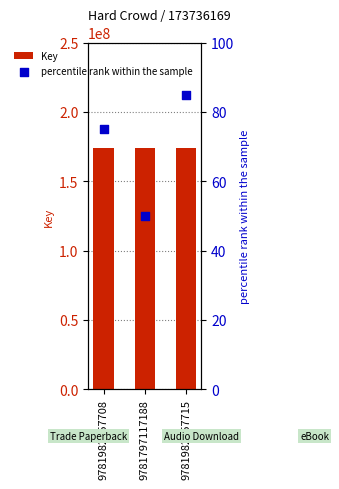

What are all the series names shown in the legend?

Key, percentile rank within the sample